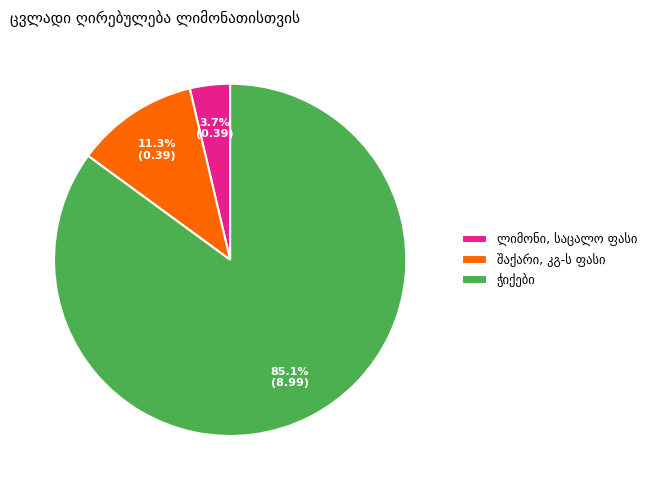

Does any single category account for the majority?

Yes